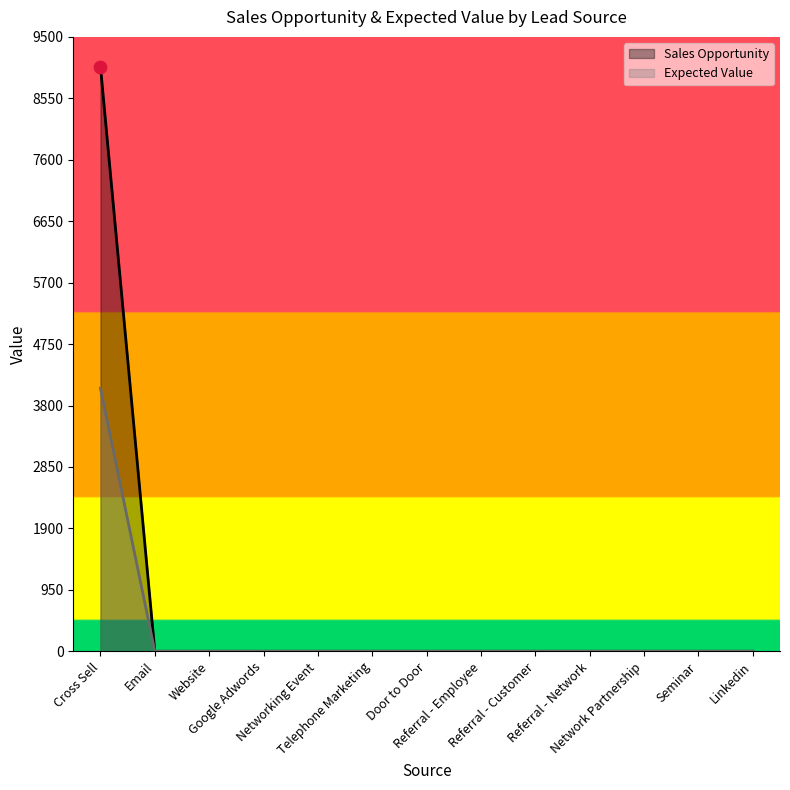

Which series has the largest total across all categories?

Sales Opportunity